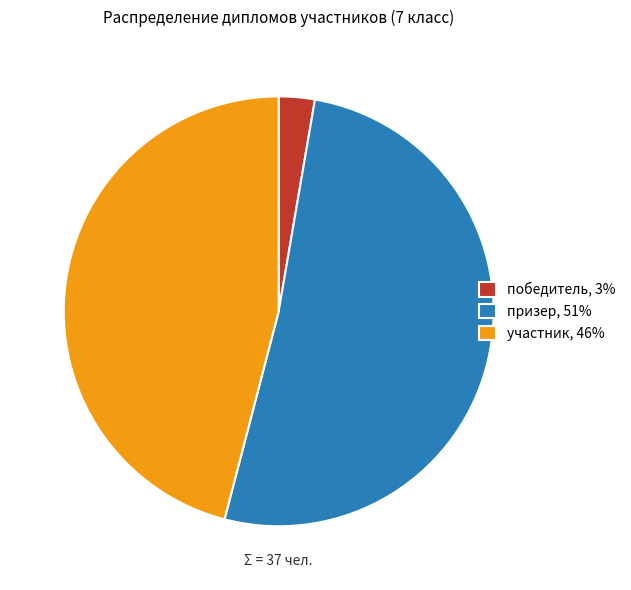

True or false: победитель, 3% accounts for 8% of the total.

False